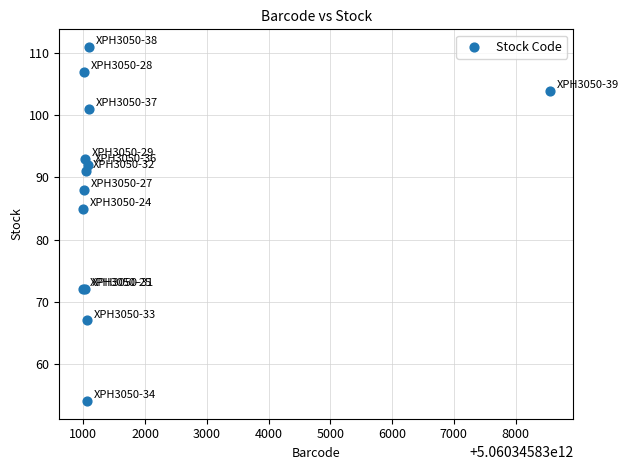

What Y value in the scatter plot is closest to 82?

85